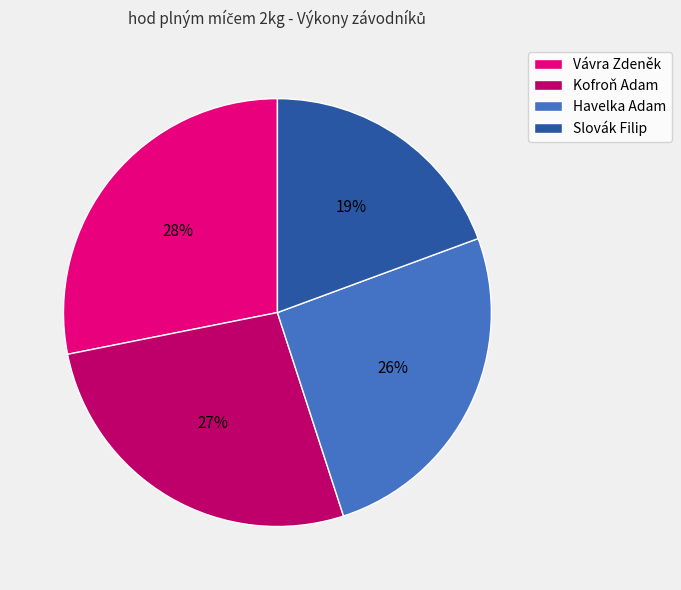

Do Slovák Filip and Havelka Adam together represent more than half of the pie?

No